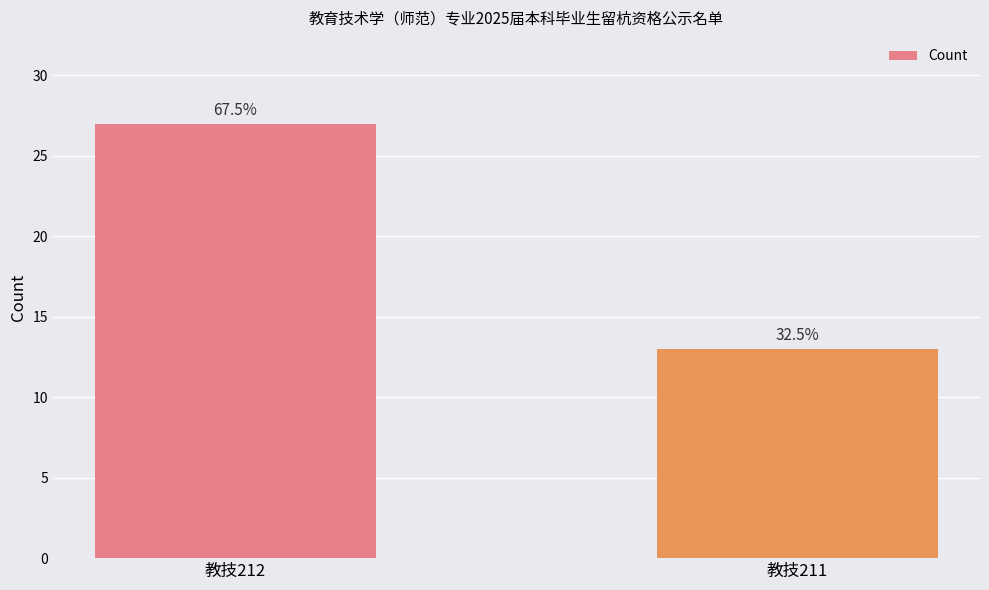

How many bars are there in total?

2